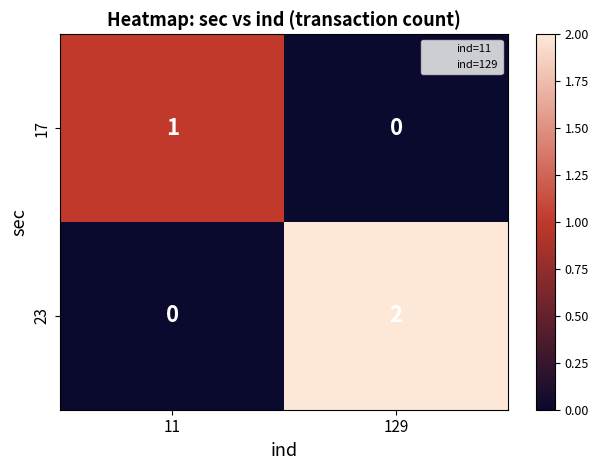

Is it true that 23 equals 0 at 11?

True